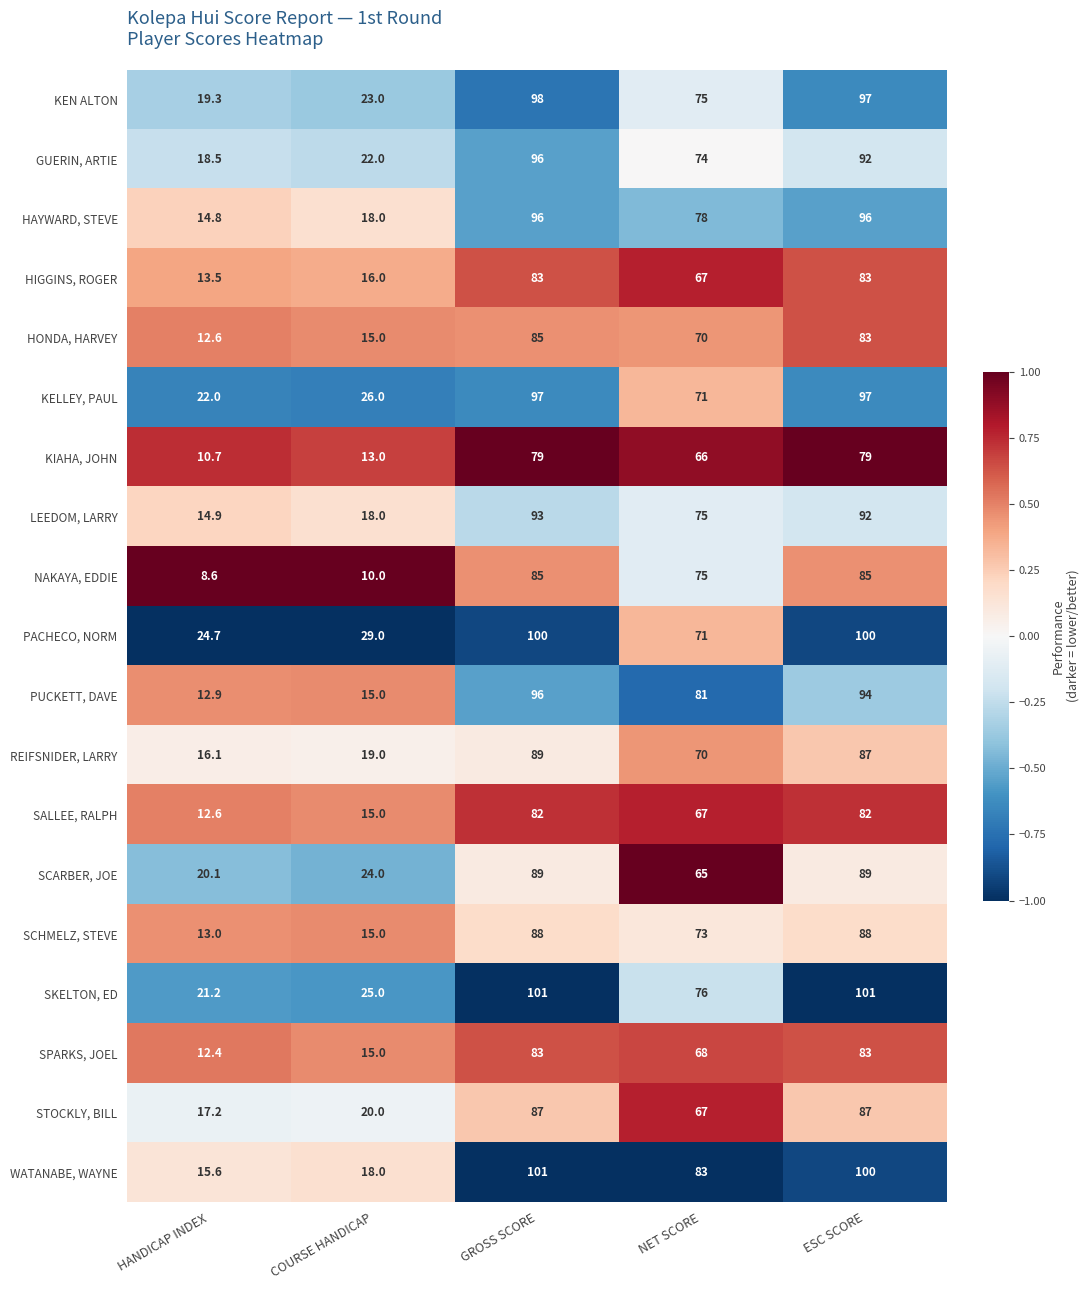

Between COURSE HANDICAP and NET SCORE, which series saw the biggest shift?

PUCKETT, DAVE